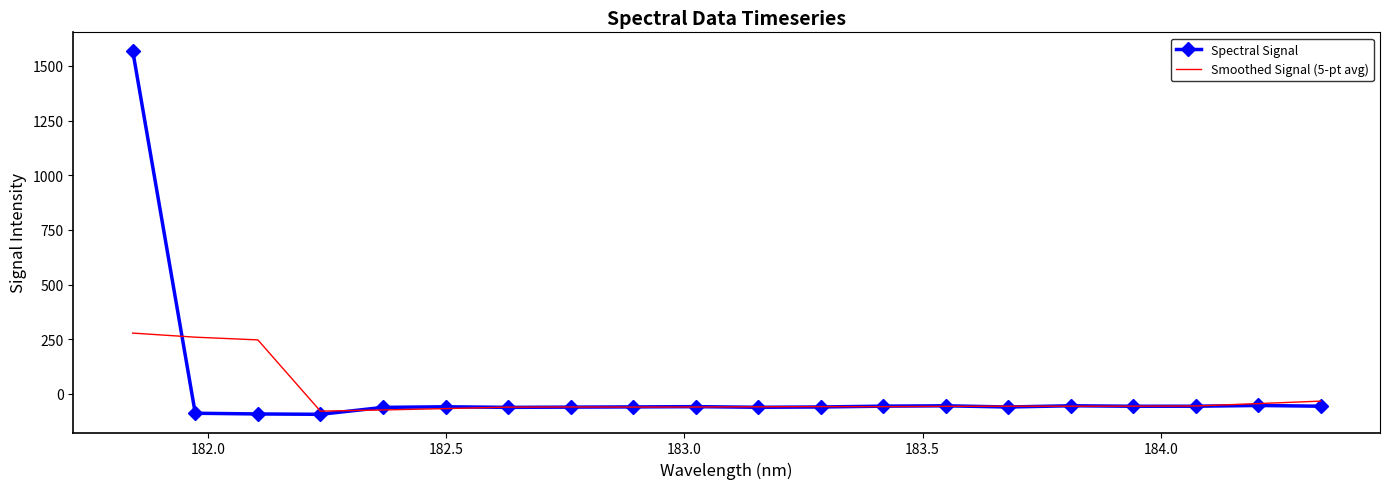

At how many categories does at least one series exceed 319?

1